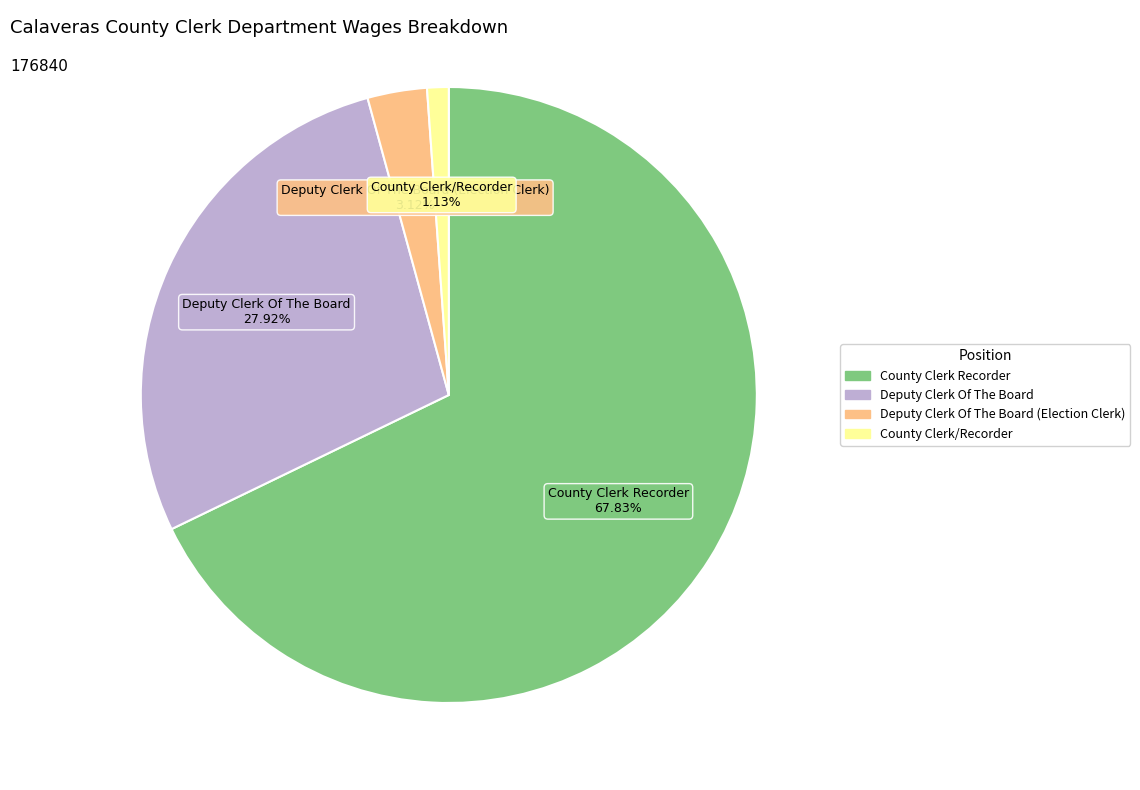

Is there any slice that represents more than half of the pie?

Yes